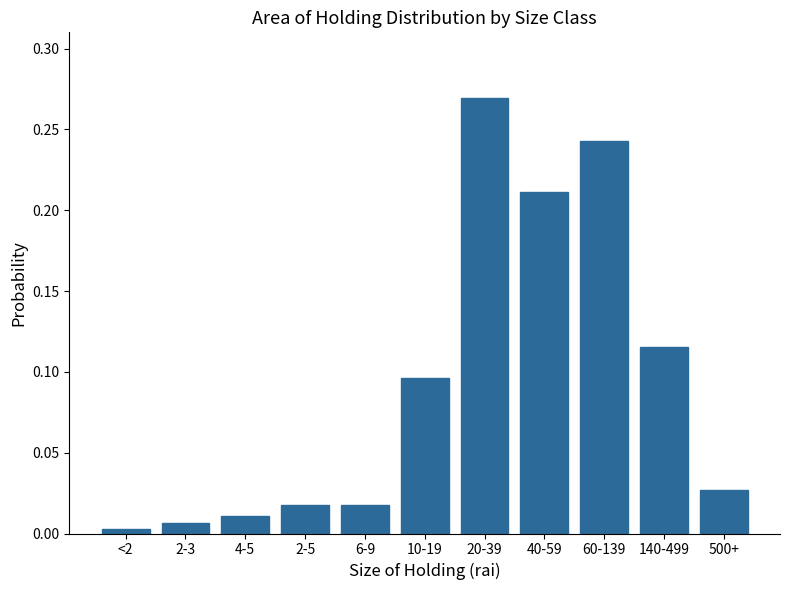

Which has a higher value, 4-5 or 6-9?

6-9